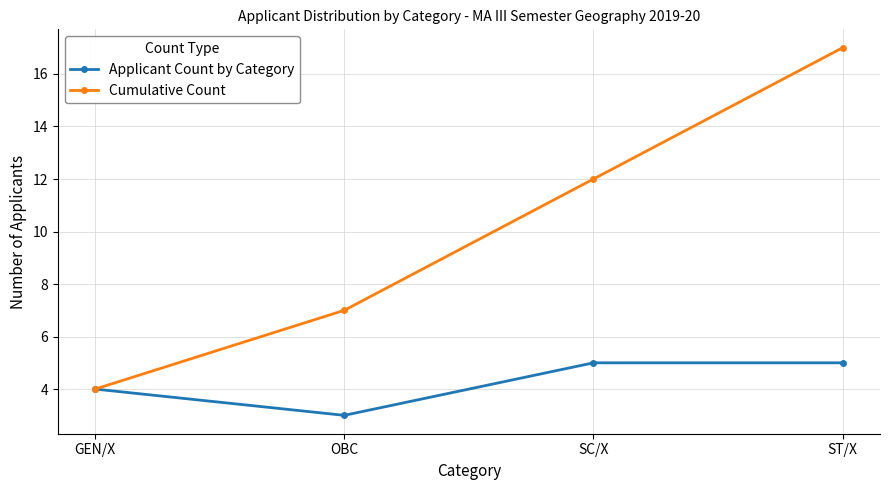

Which series has the widest spread of values?

Cumulative Count